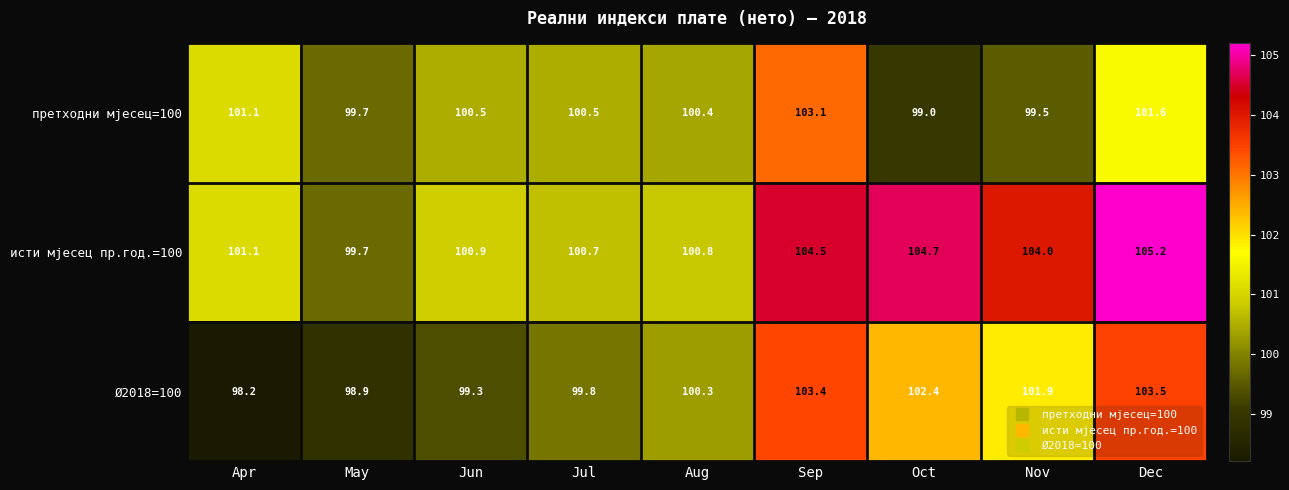

What is the greatest value displayed?

105.2